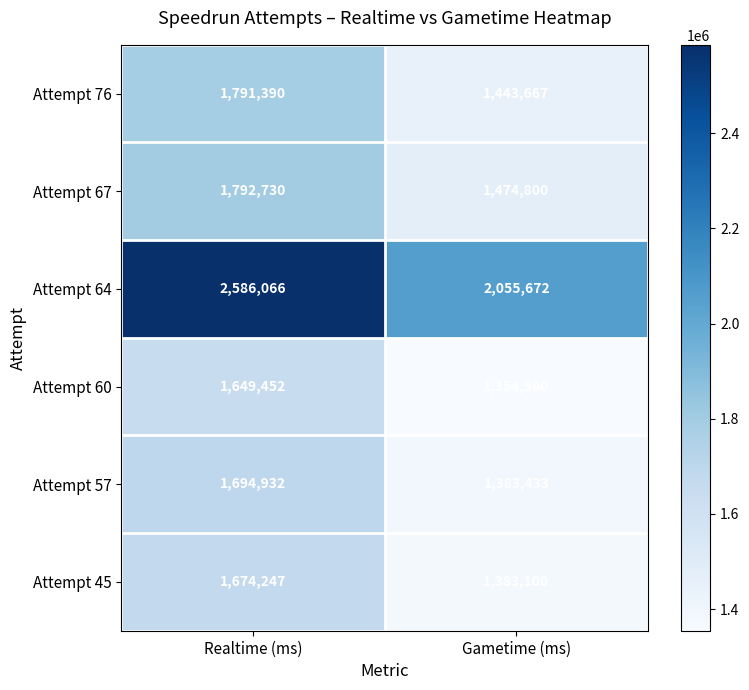

Read the Attempt 45 value at Gametime (ms), to the nearest 10.

1383100